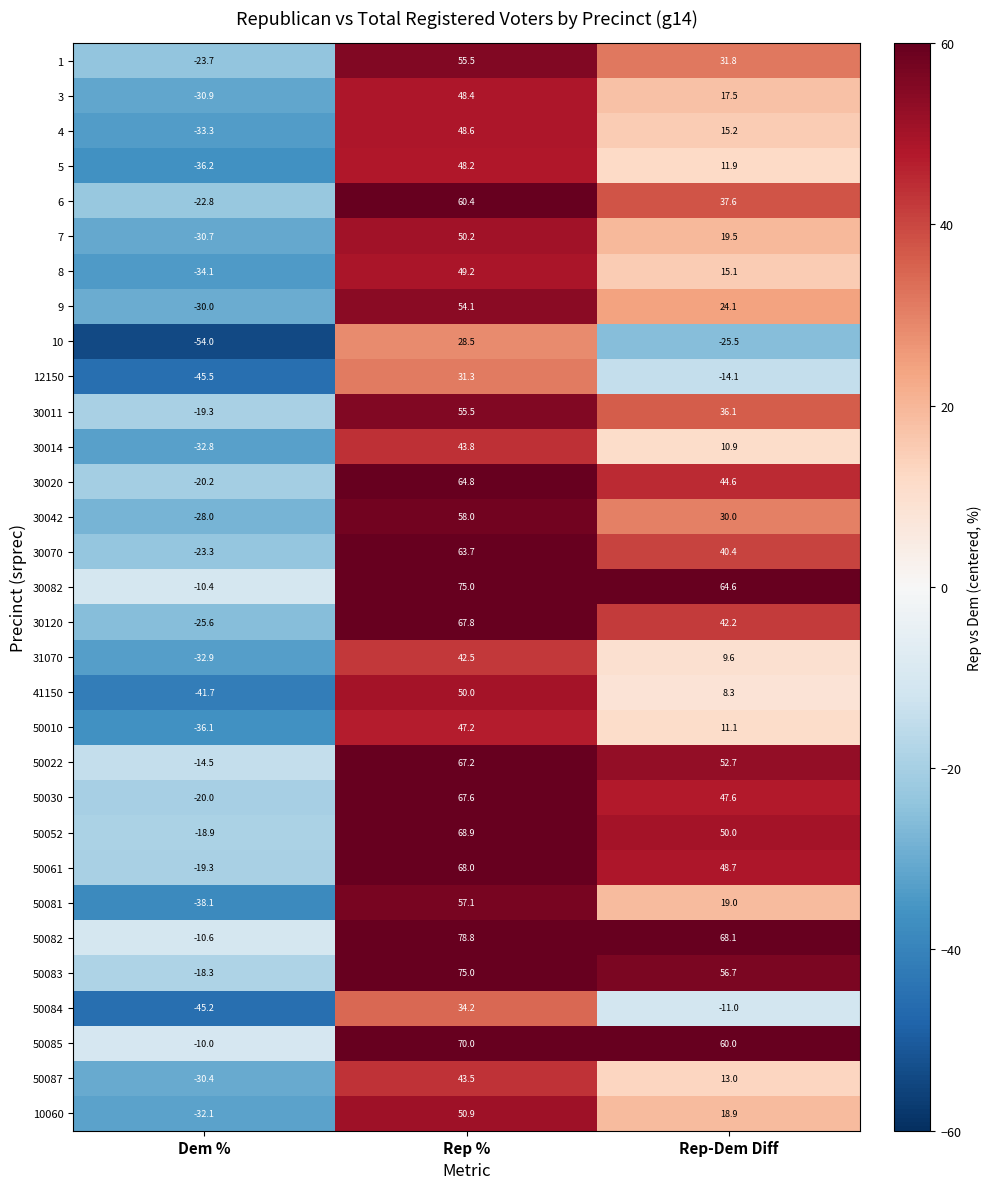

At how many categories does at least one series exceed 54?

2